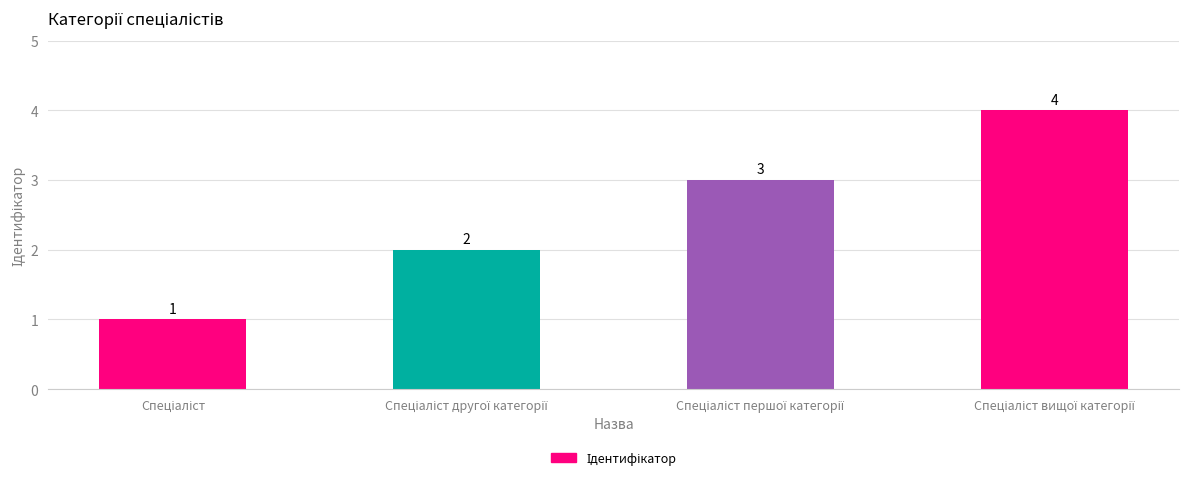

What is the difference between the maximum and minimum values?

3